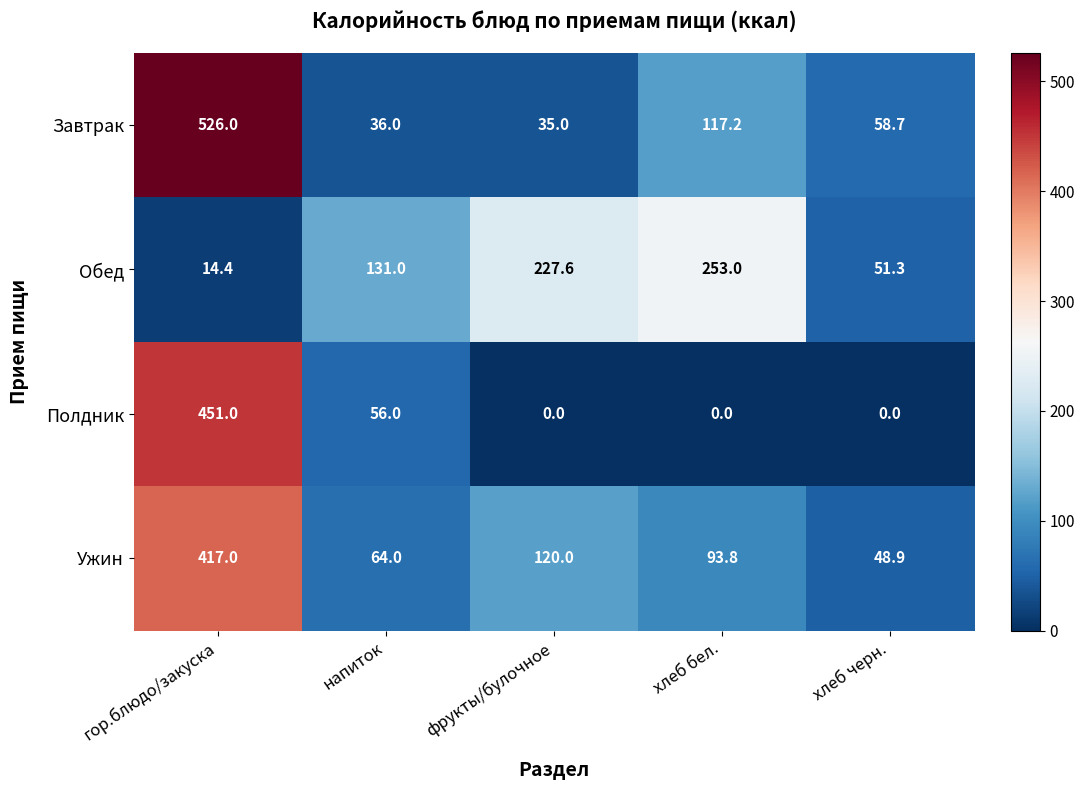

Which series has the widest spread of values?

Завтрак